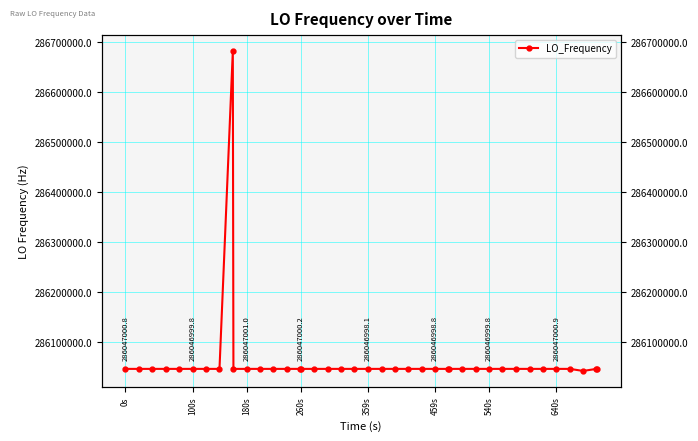

How many lines are shown in the chart?

1